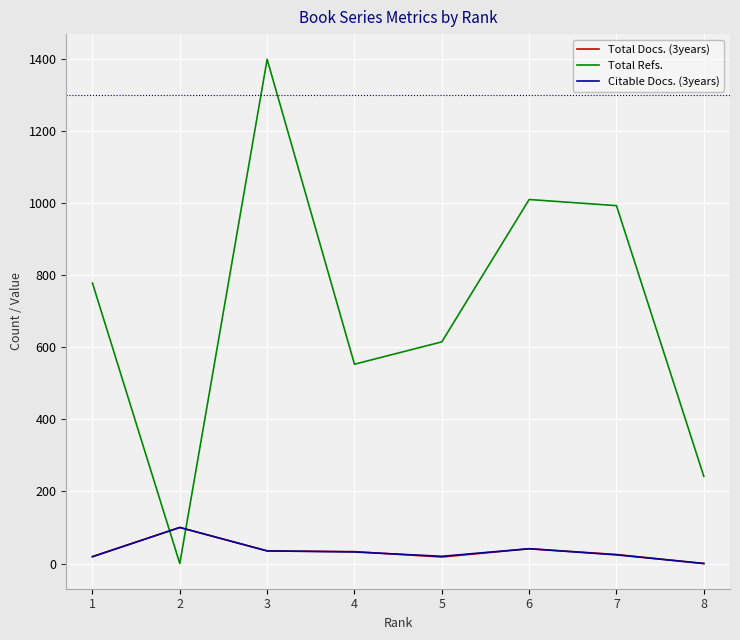

The value of Total Refs. at 7 is 993. True or false?

True